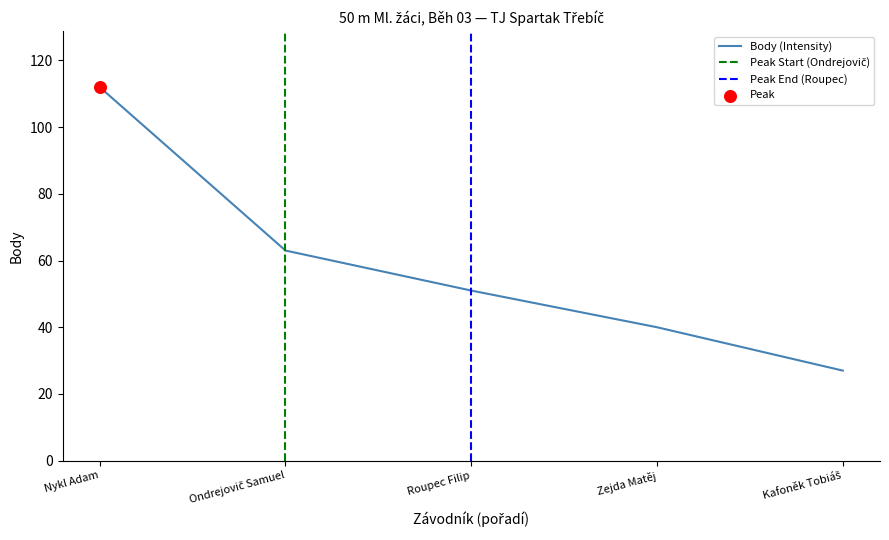

Which has a higher value, Kafoněk Tobiáš or Zejda Matěj?

Zejda Matěj